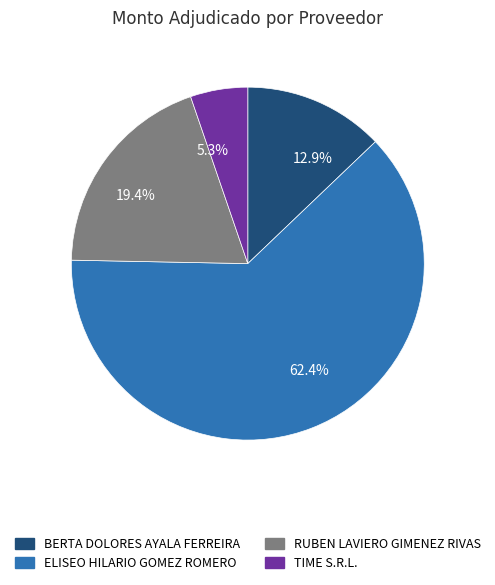

What is the largest slice in the pie chart?

62.4%